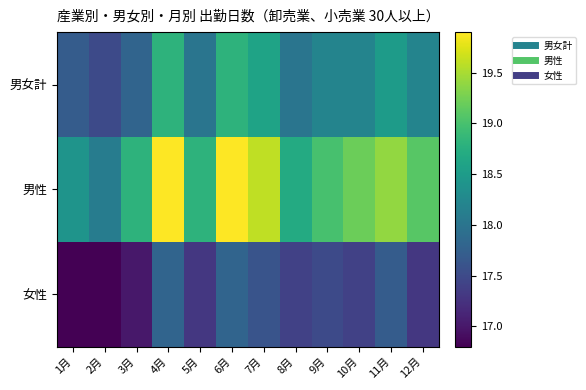

At which category is the sum across all series the highest?

4月